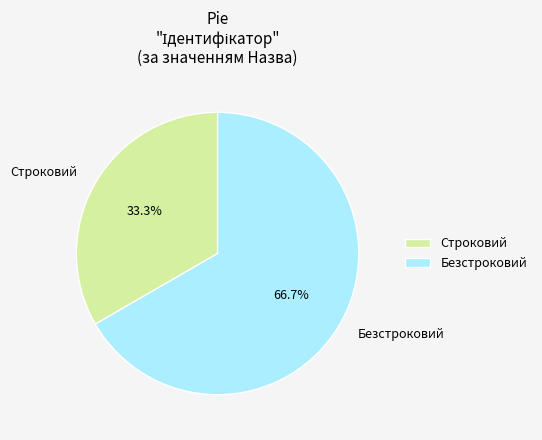

Rank the categories by value from highest to lowest.

Безстроковий, Строковий